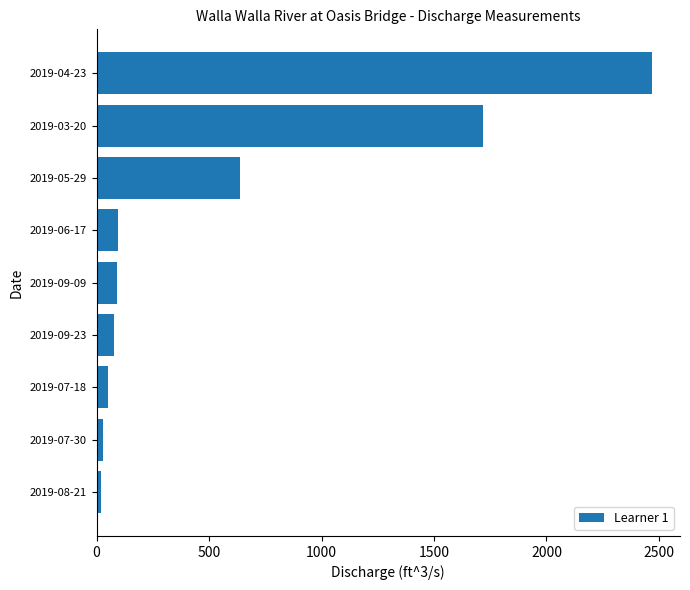

Which label corresponds to the largest value in the chart?

2019-04-23